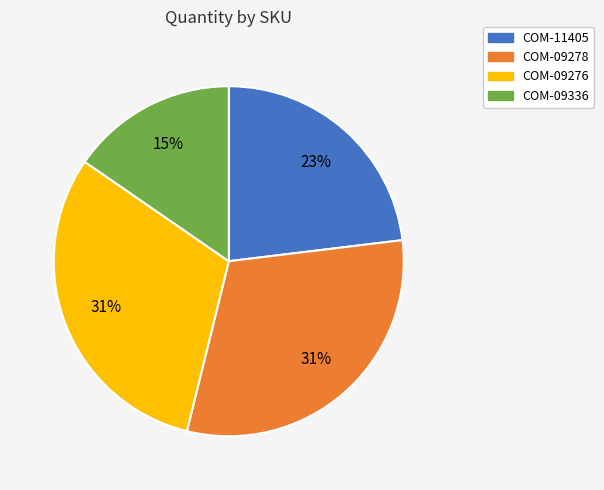

The COM-09276 slice represents 41% of the pie. True or false?

False